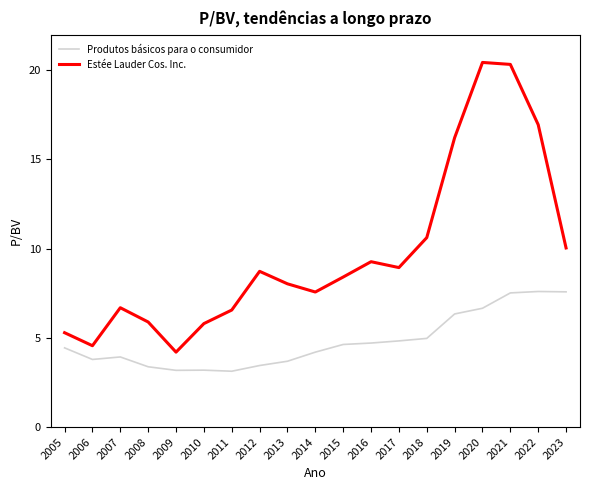

What is the spread (max minus min) of values at 2008?

2.5